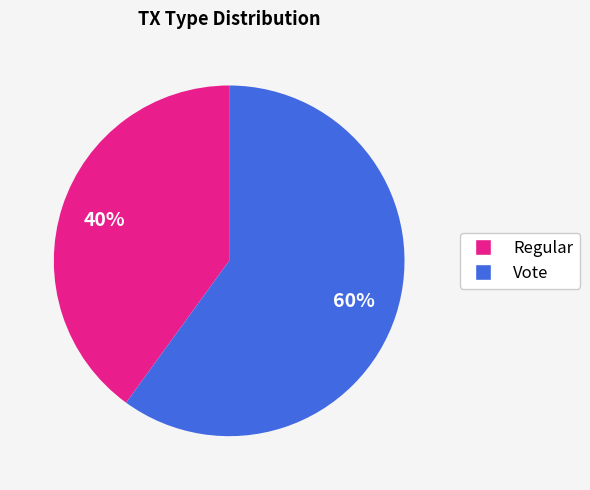

Count the number of slices in the pie.

2